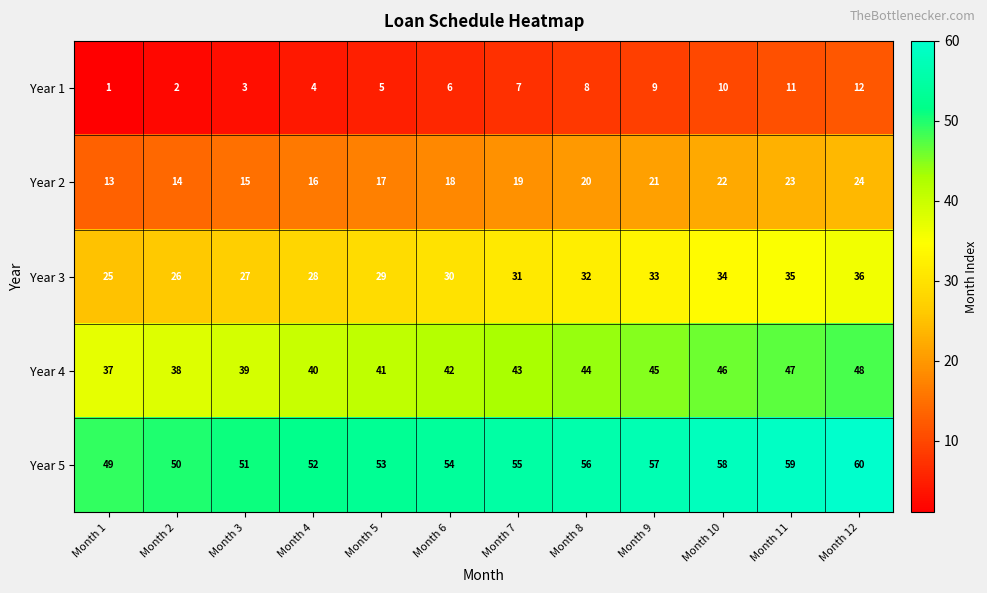

What is the difference between the highest and lowest values at Month 5?

48